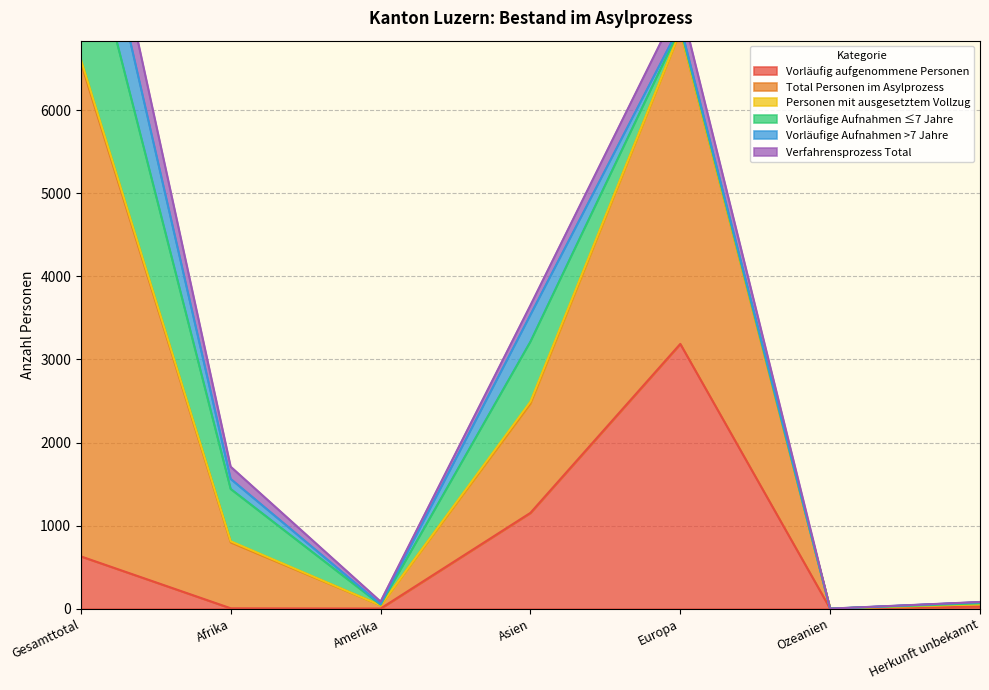

At which category is the sum across all series the highest?

Gesamttotal